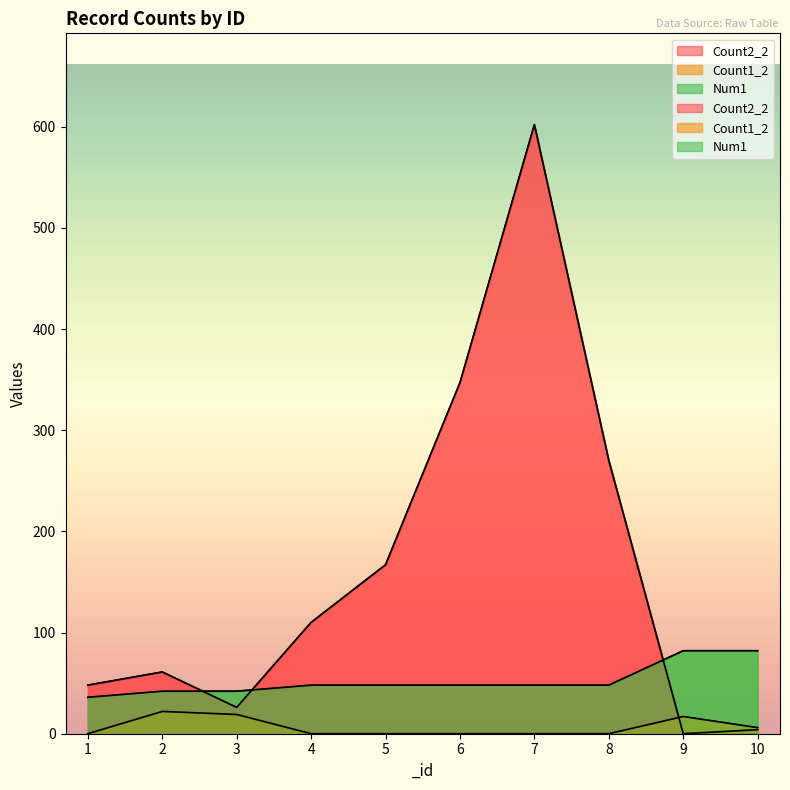

Between 2 and 6, which is larger?

6